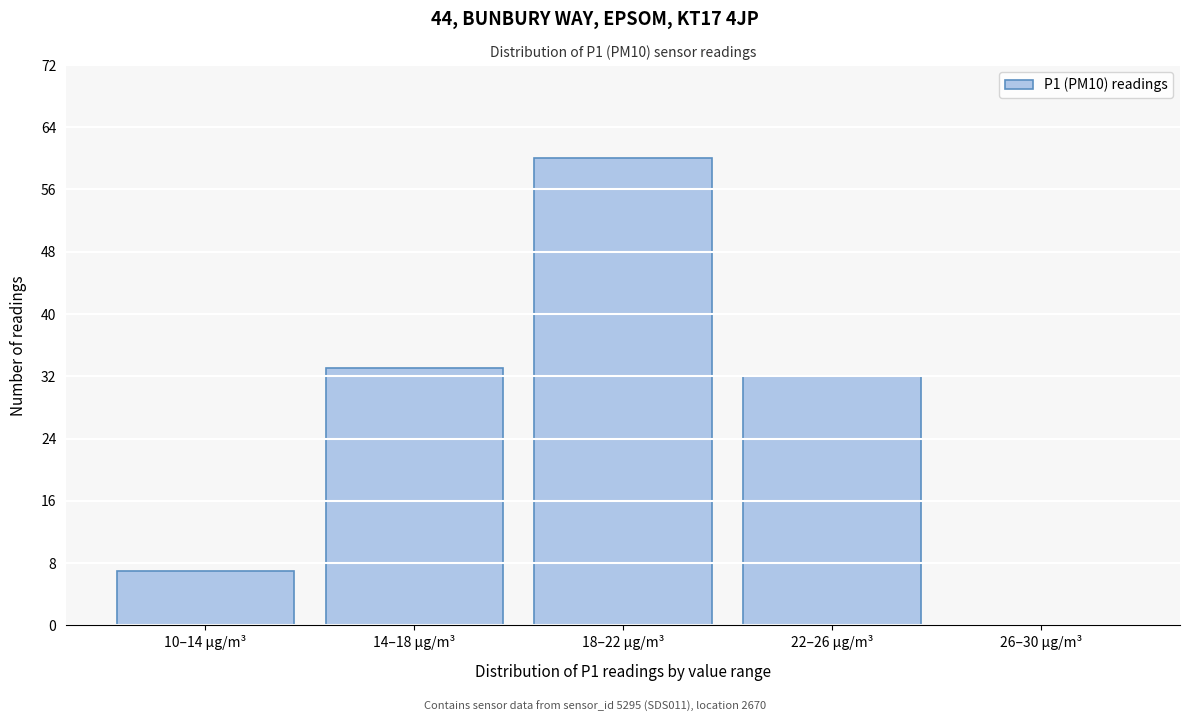

Reading left to right, extract all data points from this chart.

10–14 µg/m³=7	14–18 µg/m³=33	18–22 µg/m³=60	22–26 µg/m³=32	26–30 µg/m³=0